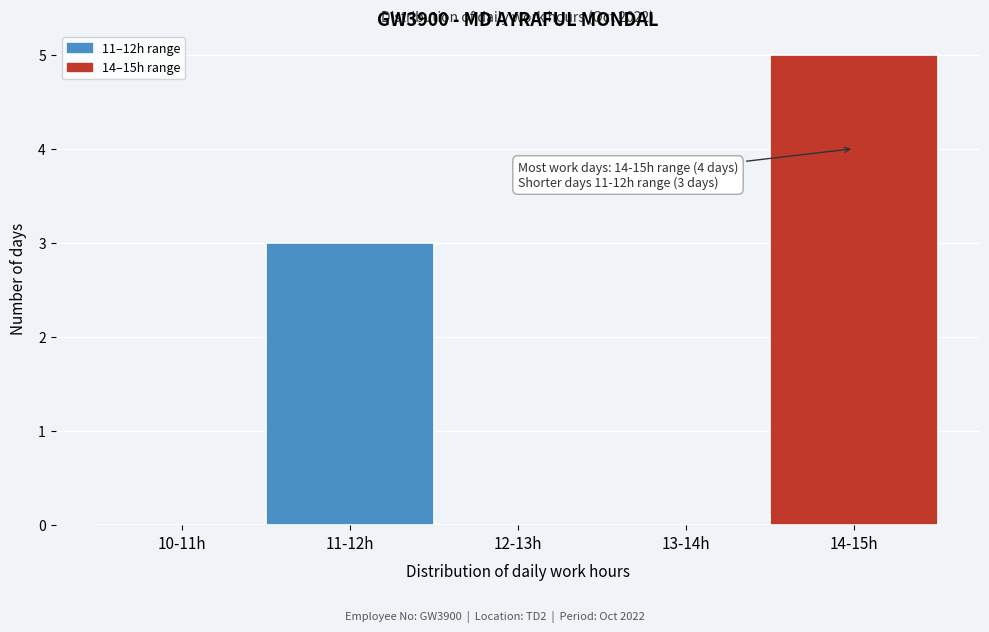

Reading left to right, transcribe all the data shown in this chart.

10-11h=0	11-12h=3	12-13h=0	13-14h=0	14-15h=5